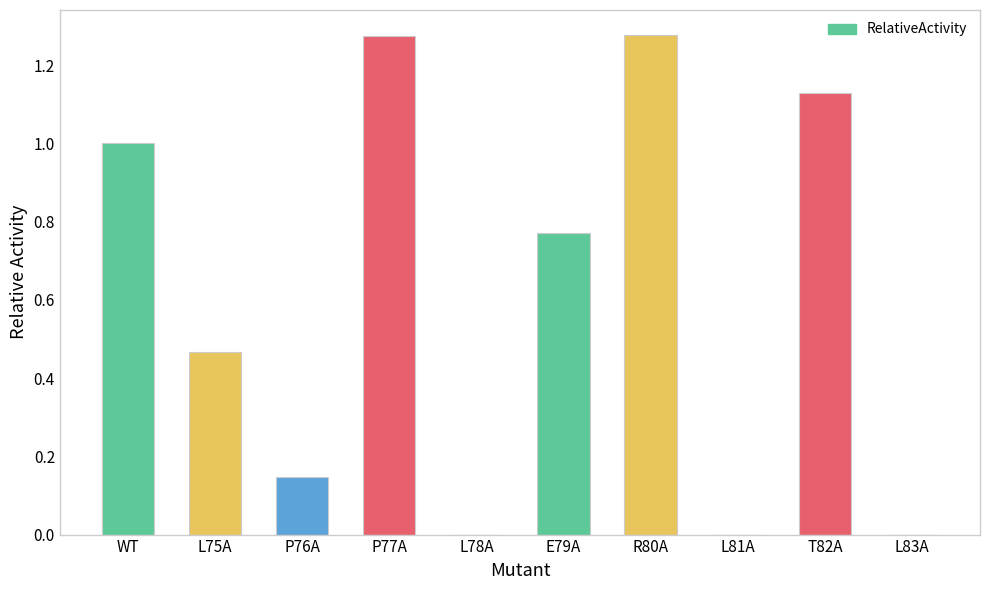

The value at E79A is 0.5. True or false?

False